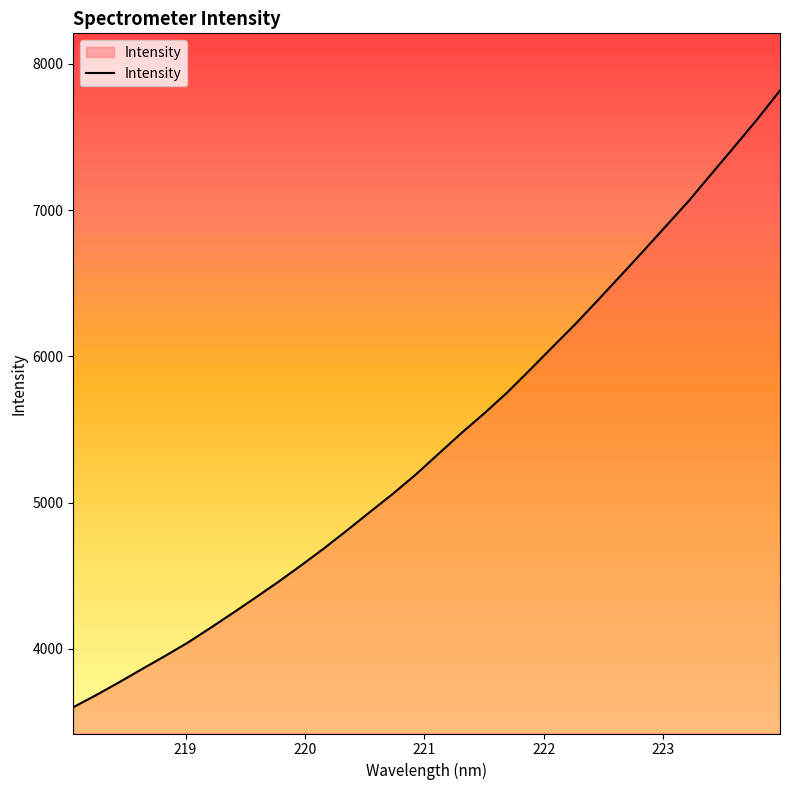

What is the sum of all values?

173445.4